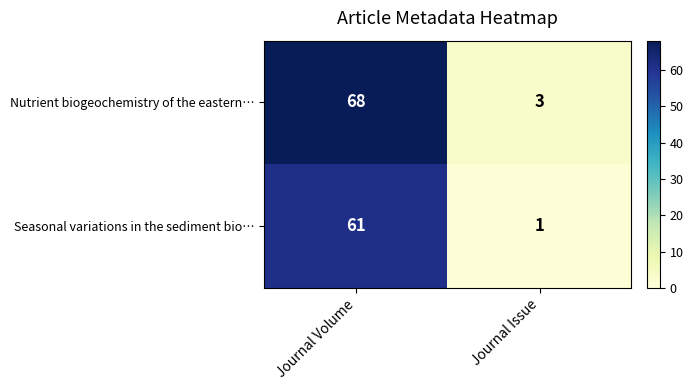

Rank the categories by Seasonal variations in the sediment bio… value from highest to lowest.

Journal Volume, Journal Issue